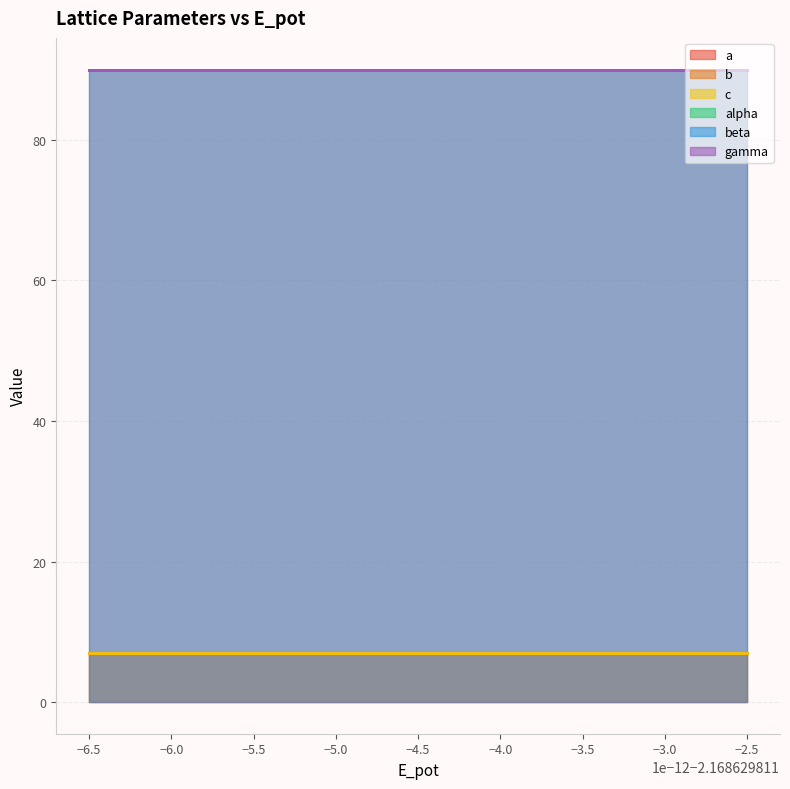

What are all the series names shown in the legend?

a, b, c, alpha, beta, gamma